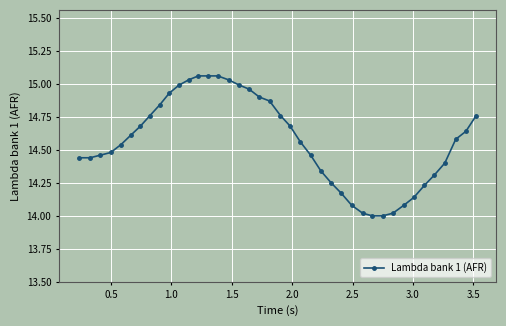

What is the difference between the second highest and second lowest values?

1.1